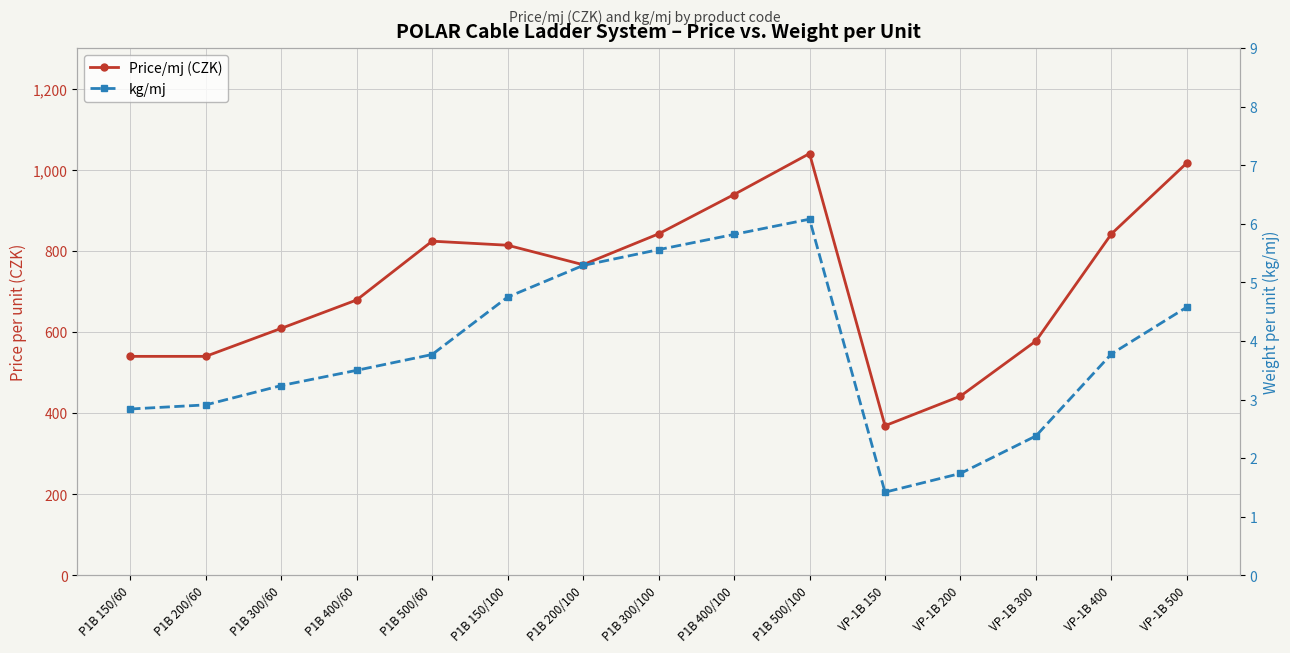

What is the sum of all Price/mj (CZK) values?

10841.0